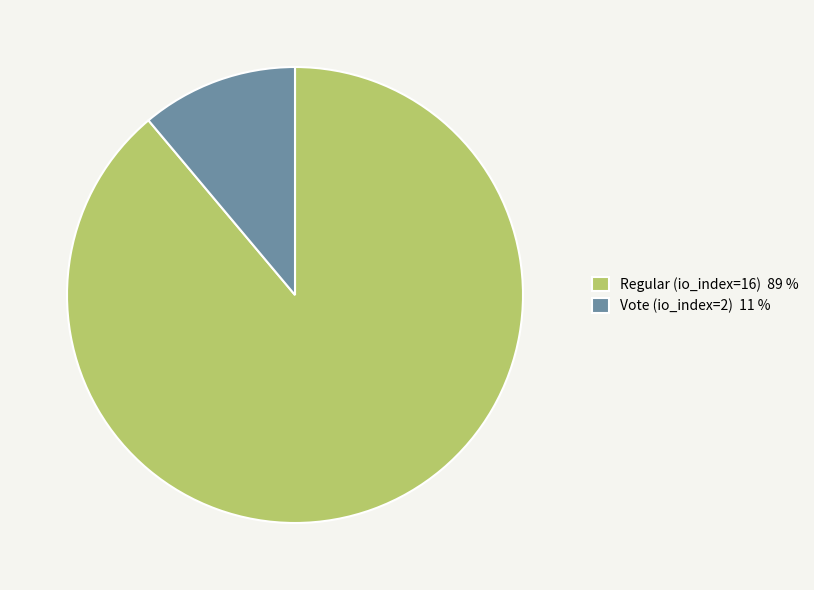

Between Vote (io_index=2) and Regular (io_index=16), which is larger?

Regular (io_index=16)